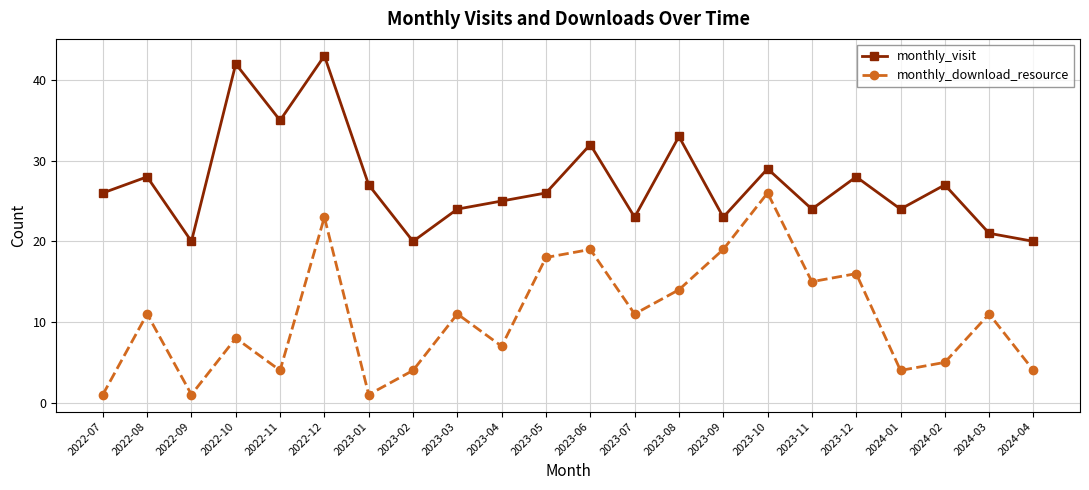

What is the average value of the monthly_download_resource series?

11